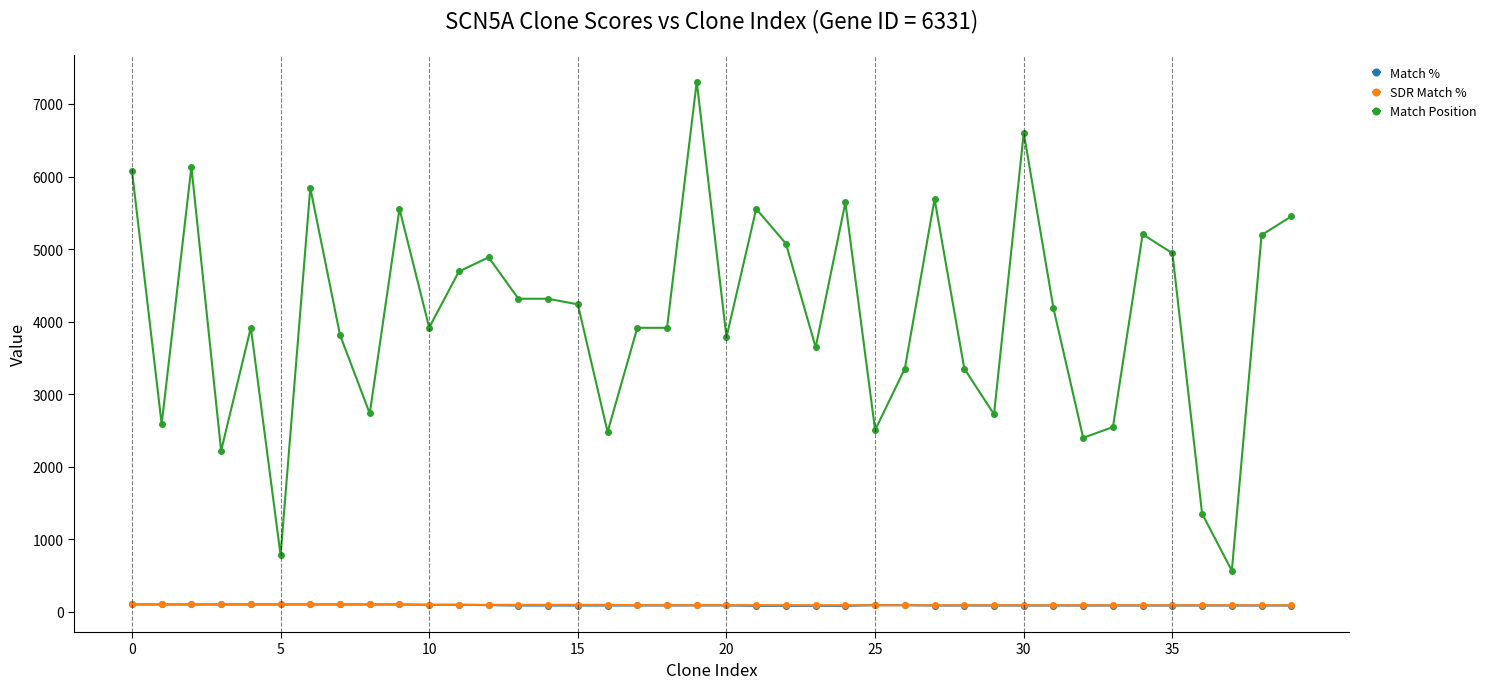

What is the maximum value shown in the chart?

7308